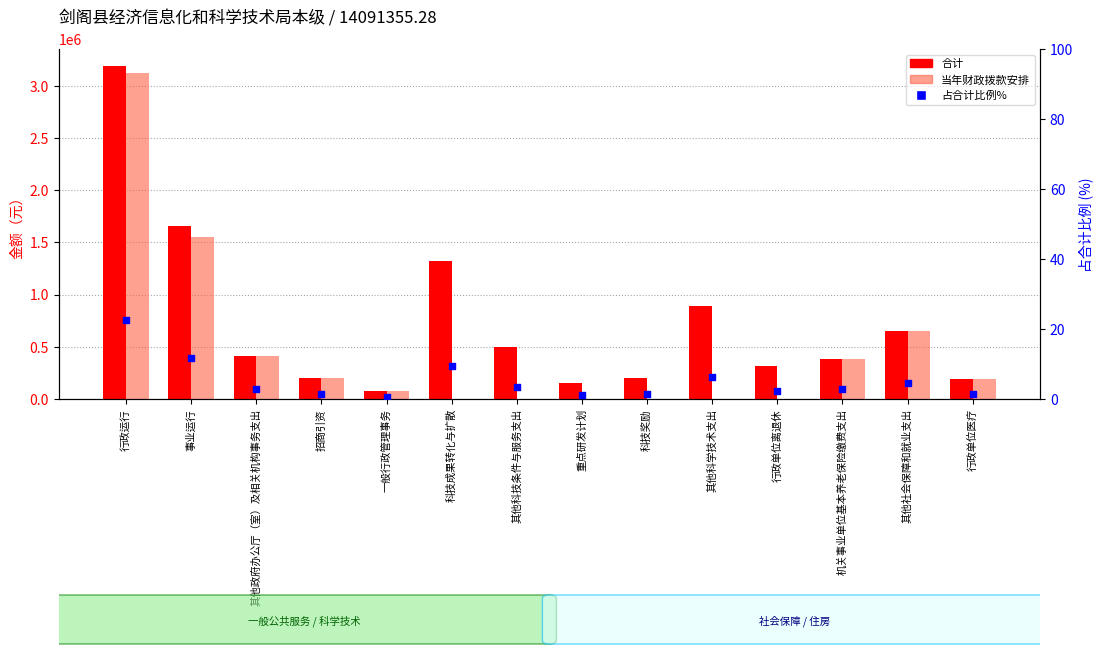

Which series contains the lowest Y value?

当年财政拨款安排